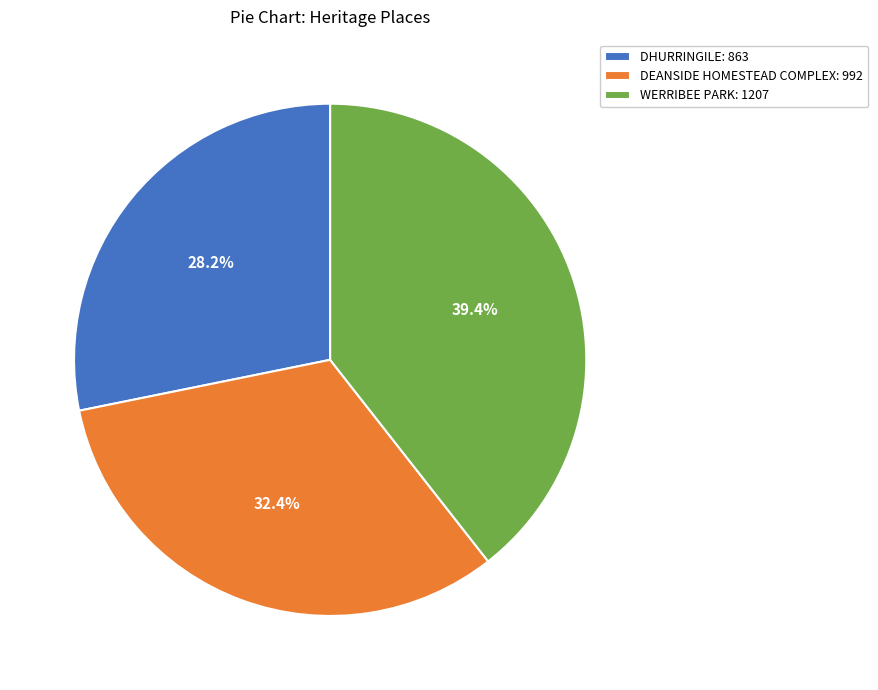

Is it true that DHURRINGILE is 28% of the pie?

True